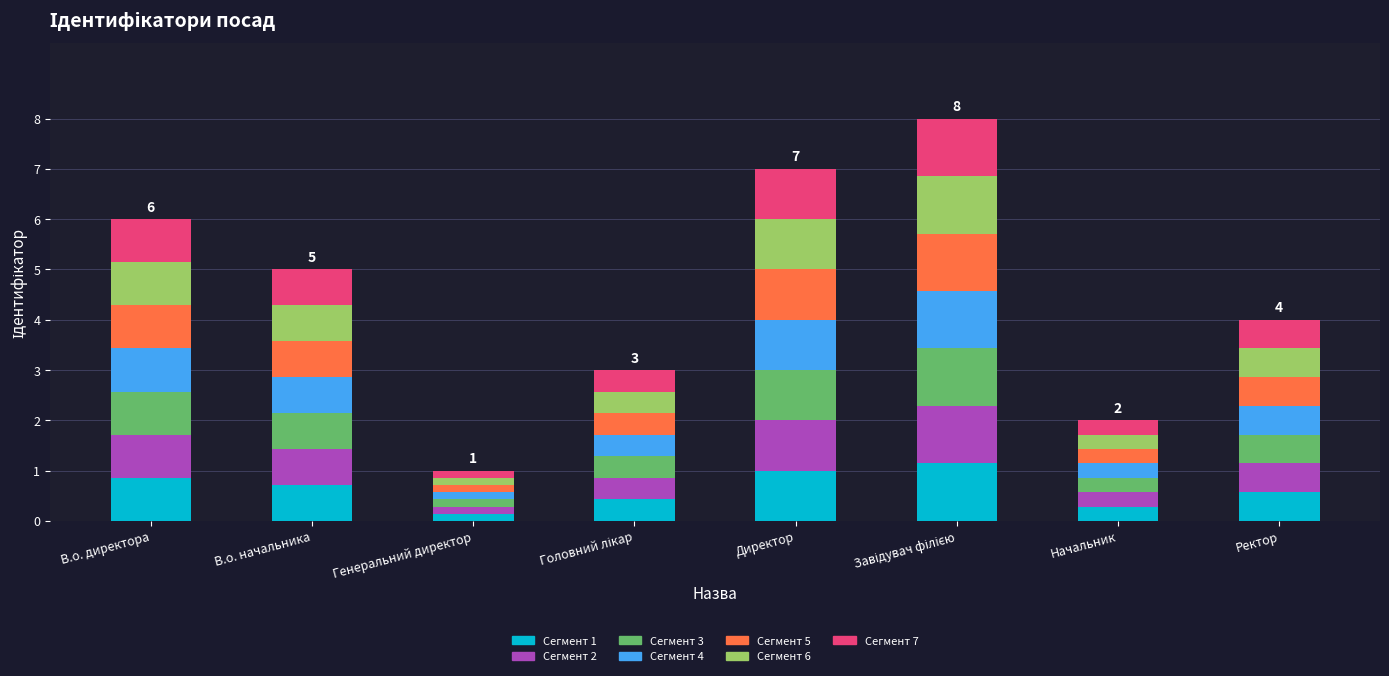

What is the maximum value for Сегмент 1?

1.1